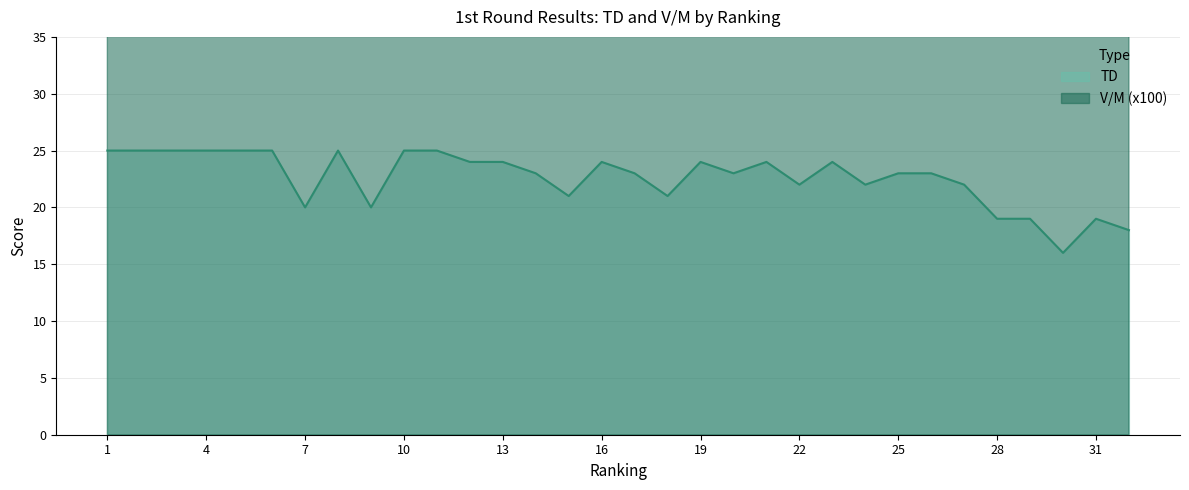

List the labels in order of V/M (x100) value, smallest first.

28, 29, 30, 31, 32, 12, 13, 14, 15, 16, 17, 18, 19, 20, 21, 22, 23, 24, 25, 26, 27, 1, 2, 3, 4, 5, 6, 7, 8, 9, 10, 11